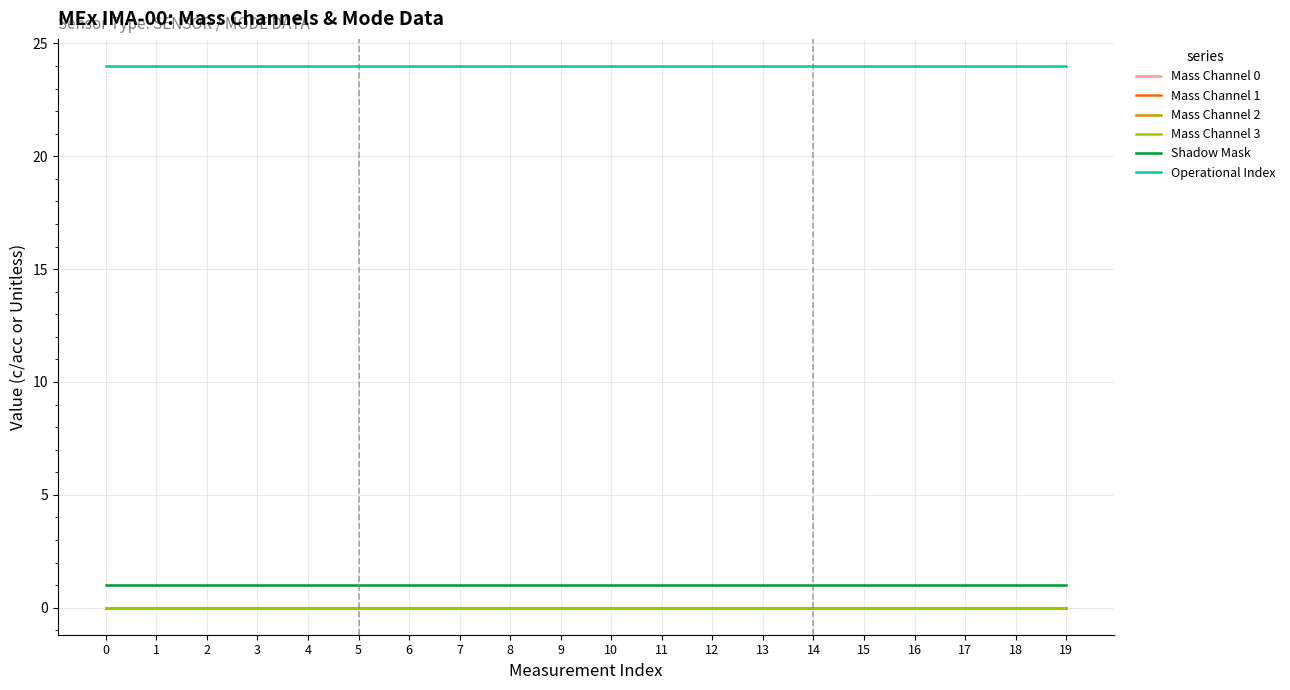

The value of Mass Channel 3 at 7 is 0. True or false?

True